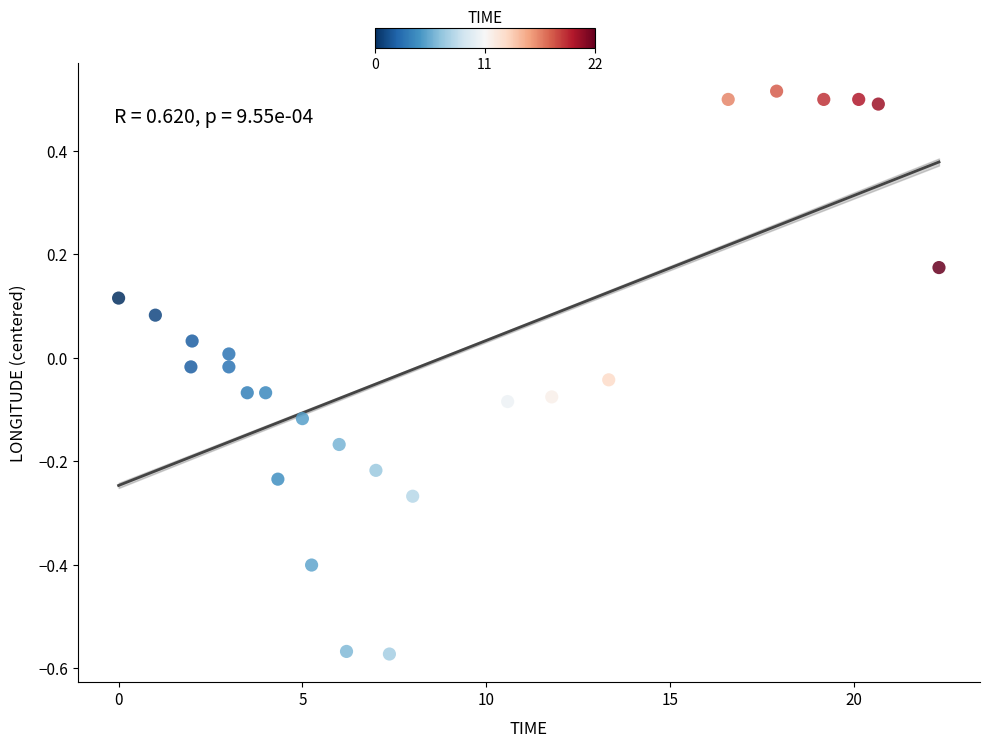

What is the range of X values (max minus min)?

22.3